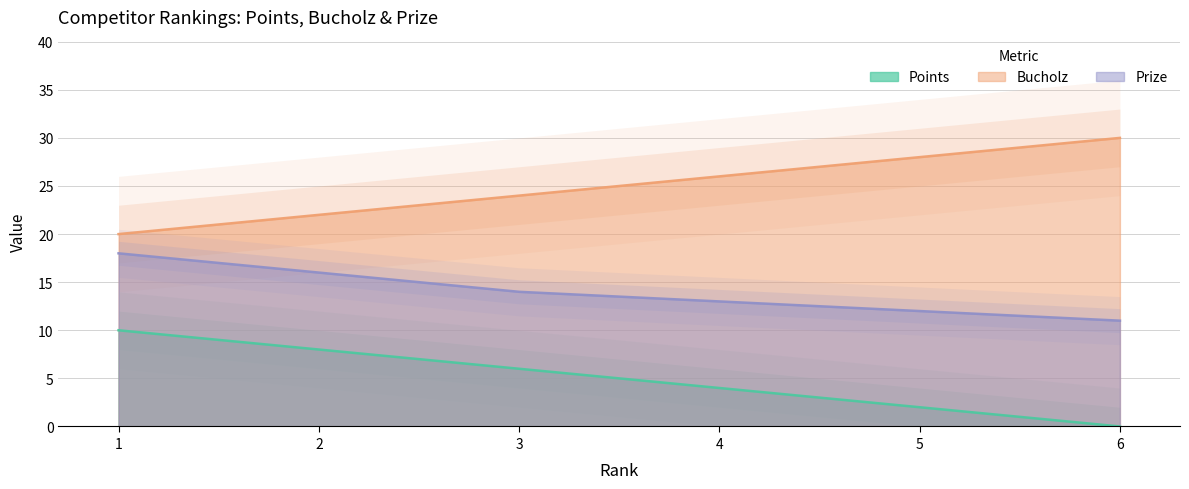

True or false: Prize and Points cross at least once.

False